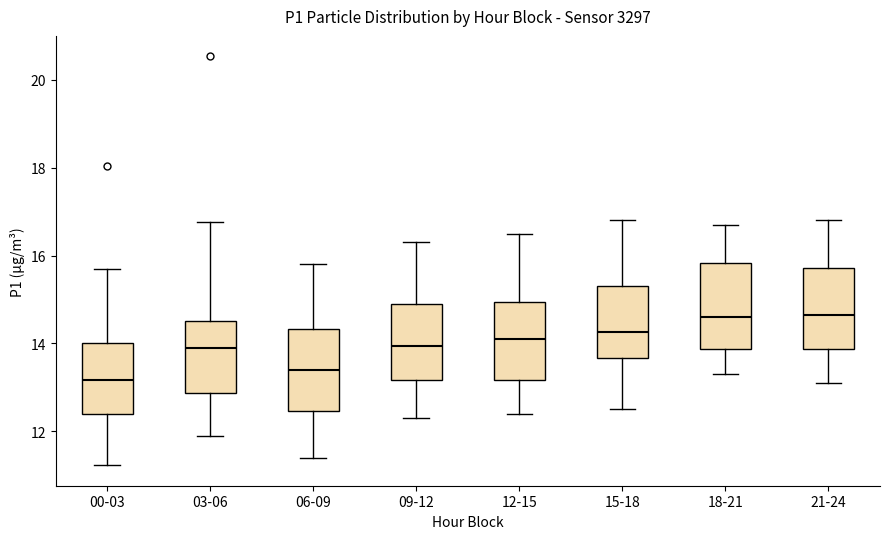

Which box's median line is the lowest?

00-03